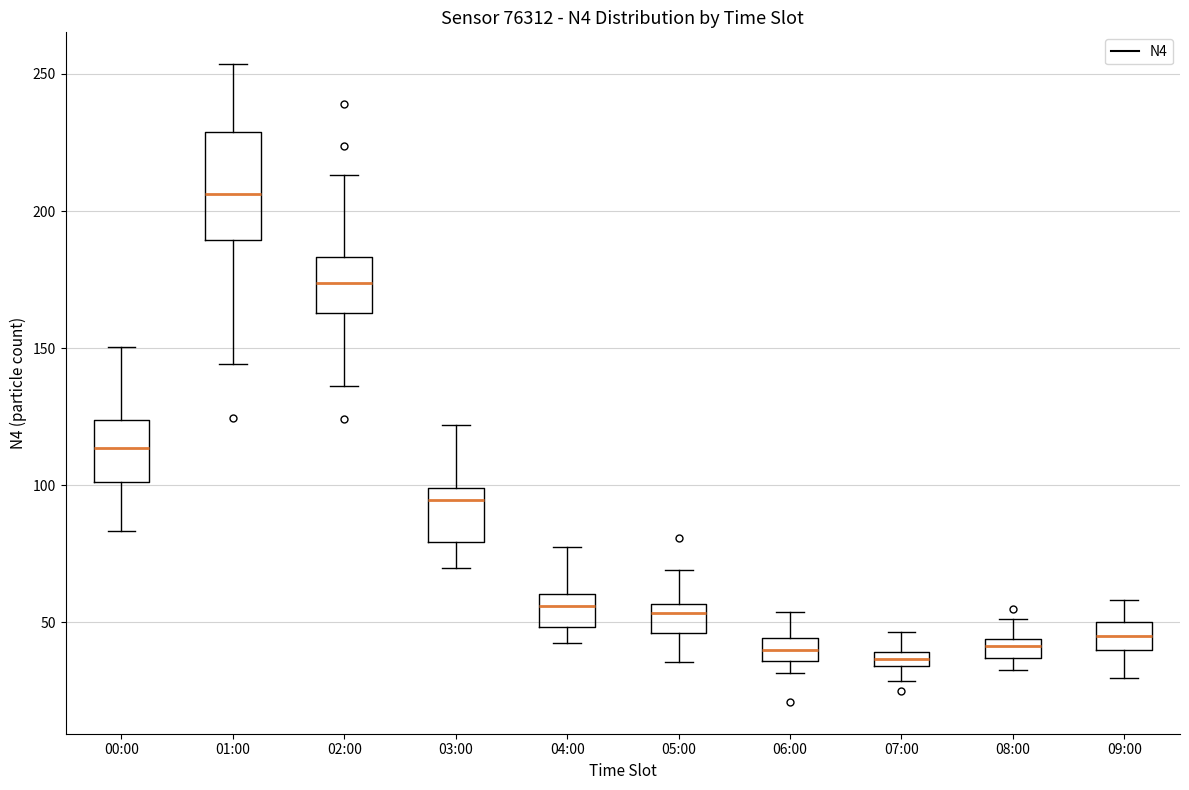

Where does the median line of the box for 04:00 sit on the y-axis? The values are not printed on the chart, so give them approximately, as read against the axis.

55